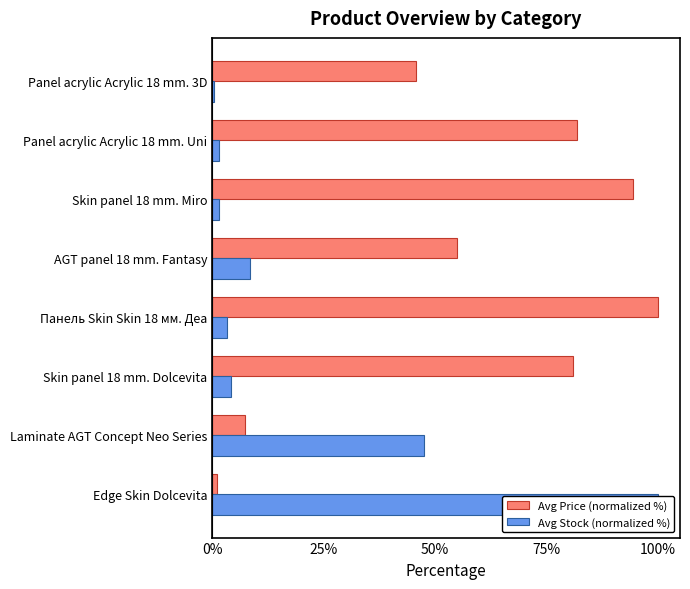

The Avg Stock (normalized %) series shows 6.6 at Skin panel 18 mm. Dolcevita. True or false?

False